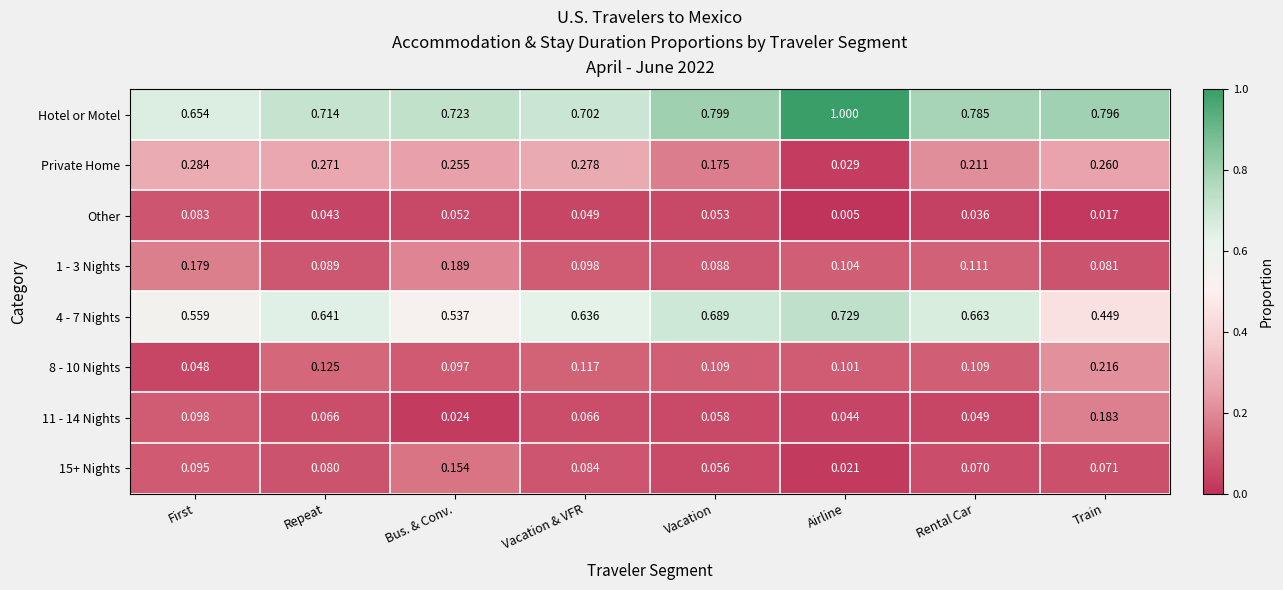

List the labels in order of 4 - 7 Nights value, smallest first.

Train, Bus. & Conv., First, Vacation & VFR, Repeat, Rental Car, Vacation, Airline